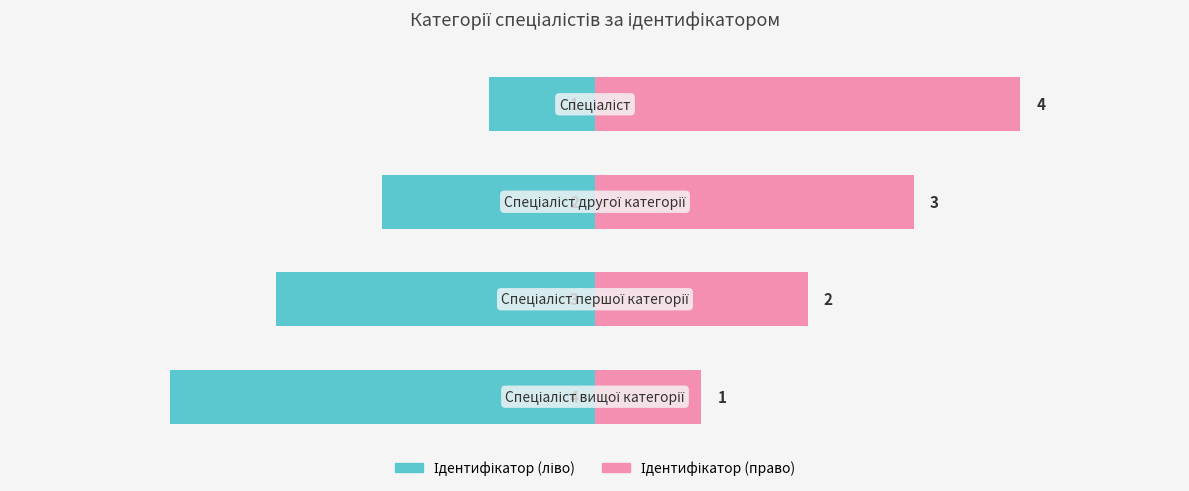

Count the number of categories in the chart.

4